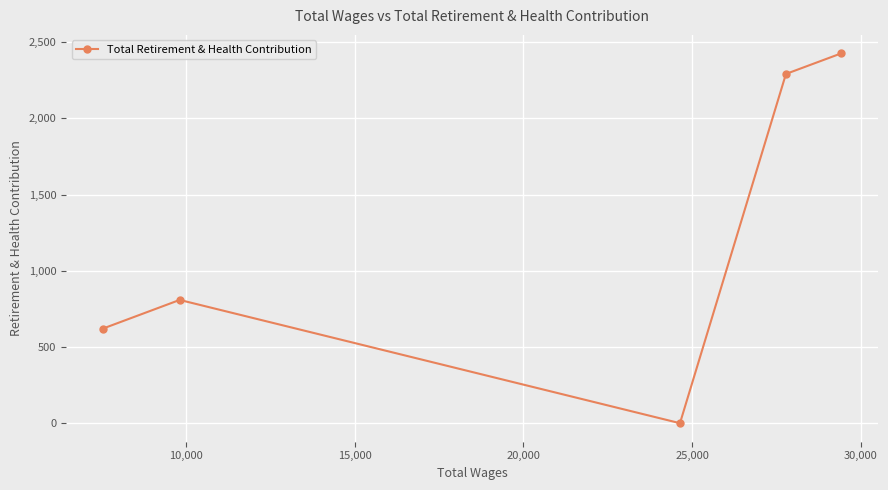

What is the sum of all values?

6149